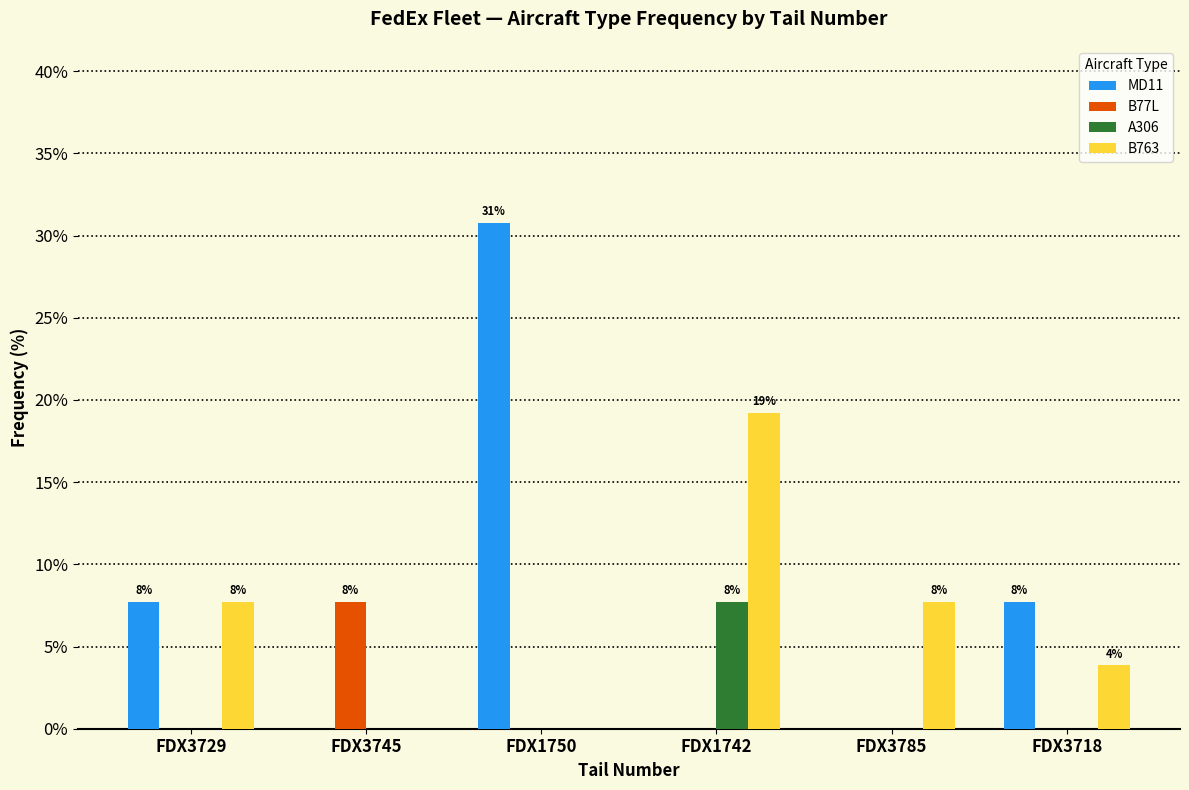

Is it true that B763 equals 3.8 at FDX3718?

True